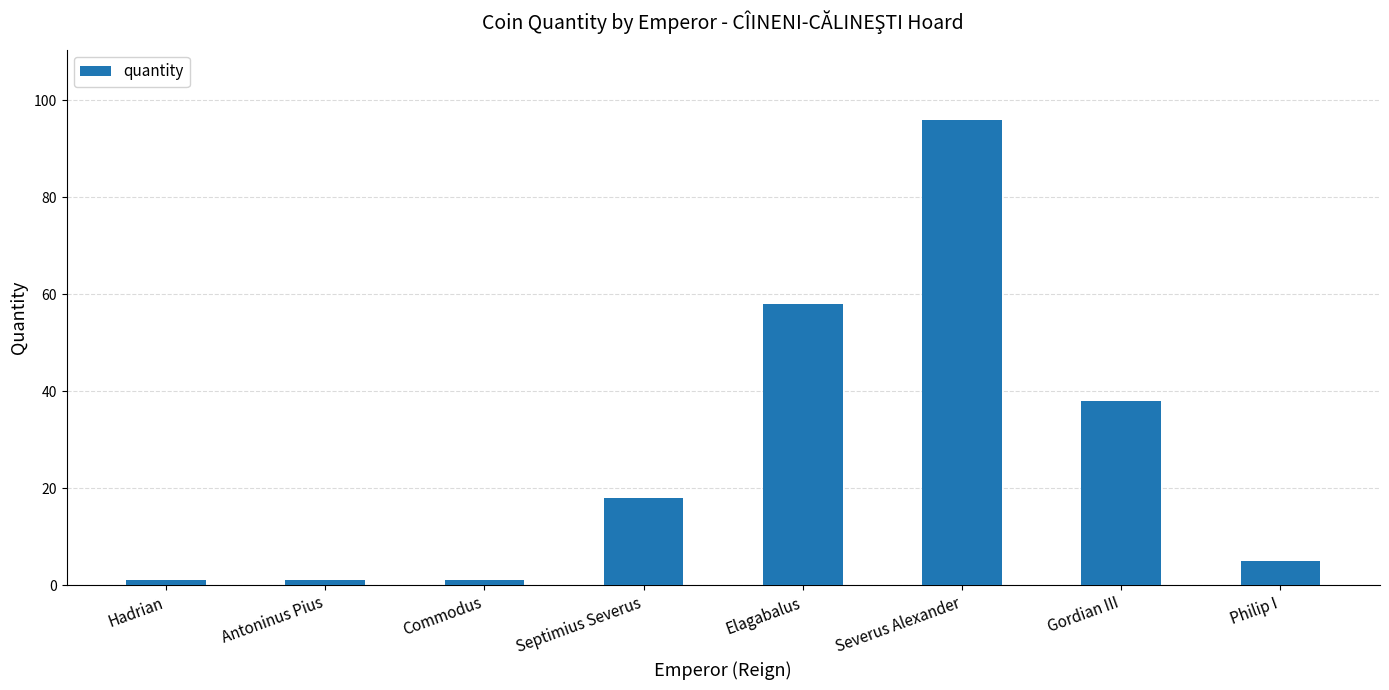

Reading left to right, transcribe all the data shown in this chart.

Hadrian=1	Antoninus Pius=1	Commodus=1	Septimius Severus=18	Elagabalus=58	Severus Alexander=96	Gordian III=38	Philip I=5